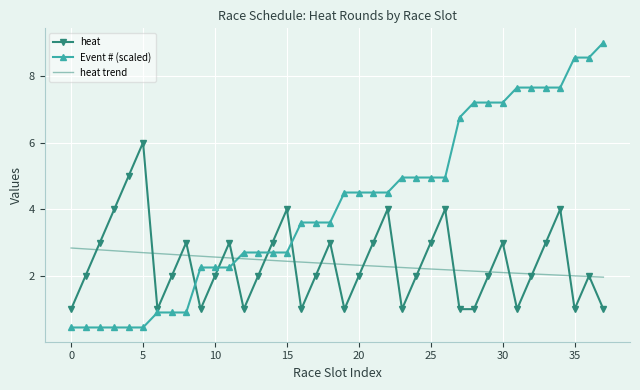

Count the number of categories in the chart.

38